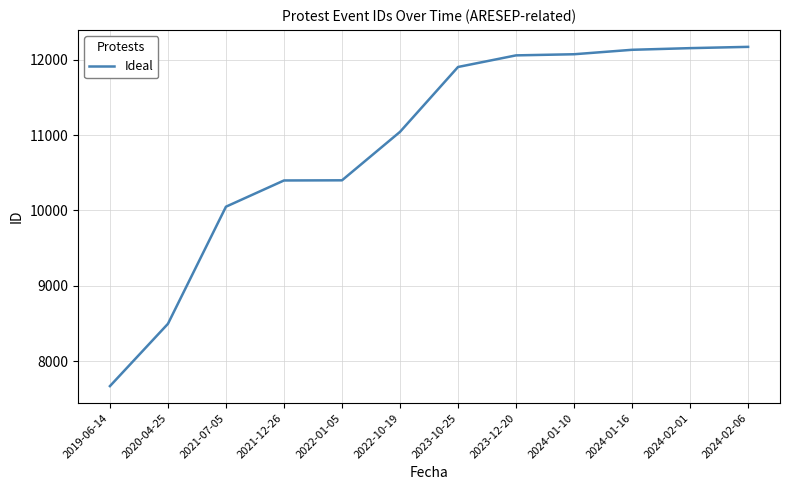

What is the ratio of the value at 2024-02-01 to the value at 2024-01-10?

1.0